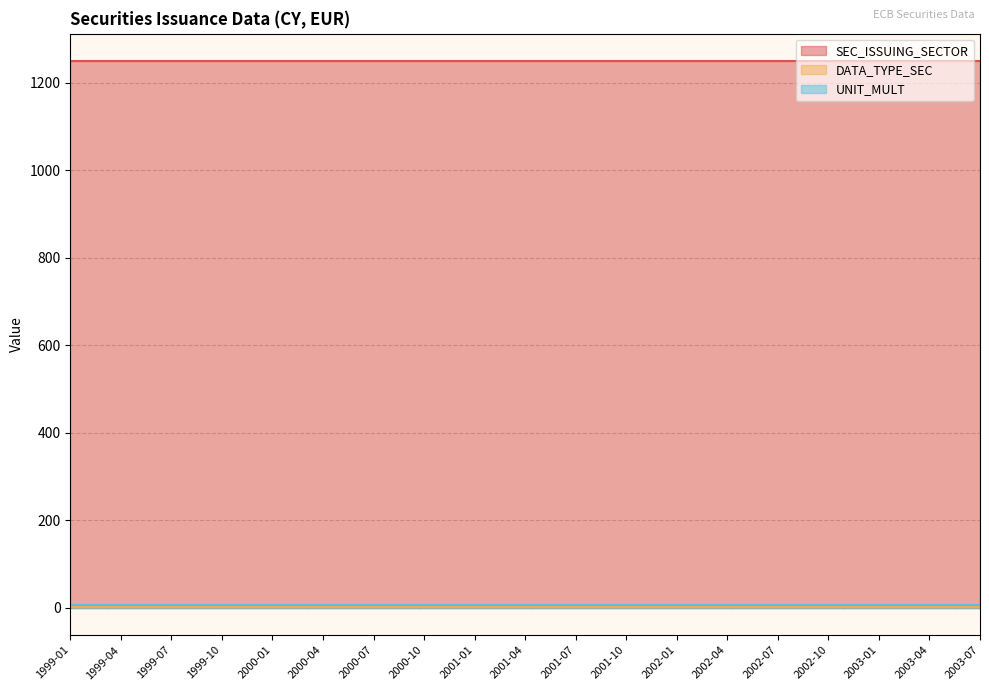

Reading left to right, list all the values displayed in this chart.

SEC_ISSUING_SECTOR: 1250	1250	1250	1250	1250	1250	1250	1250	1250	1250	1250	1250	1250	1250	1250	1250	1250	1250	1250
DATA_TYPE_SEC: 2	2	2	2	2	2	2	2	2	2	2	2	2	2	2	2	2	2	2
UNIT_MULT: 6	6	6	6	6	6	6	6	6	6	6	6	6	6	6	6	6	6	6